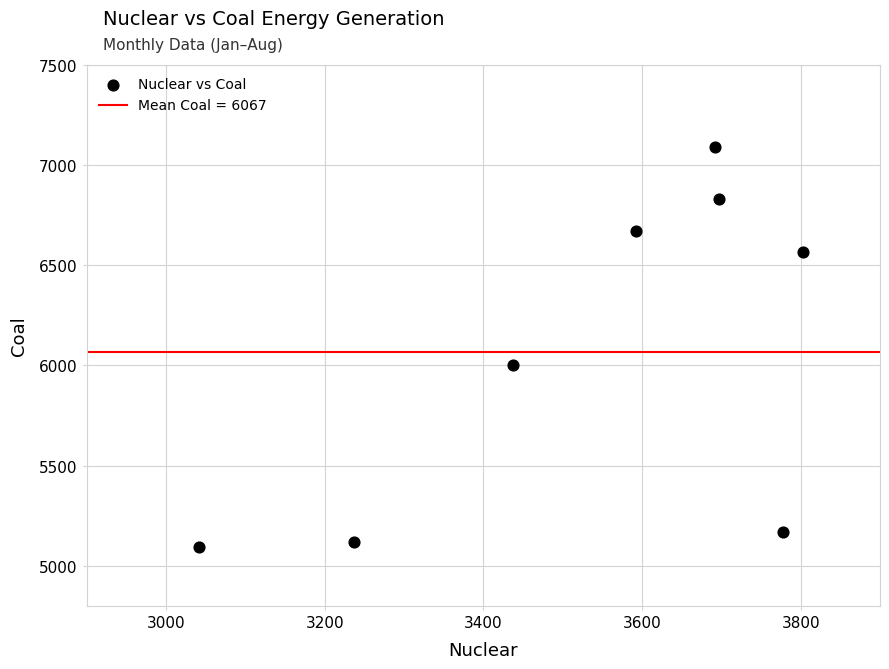

What Y value in the scatter plot is closest to 6092?

6000